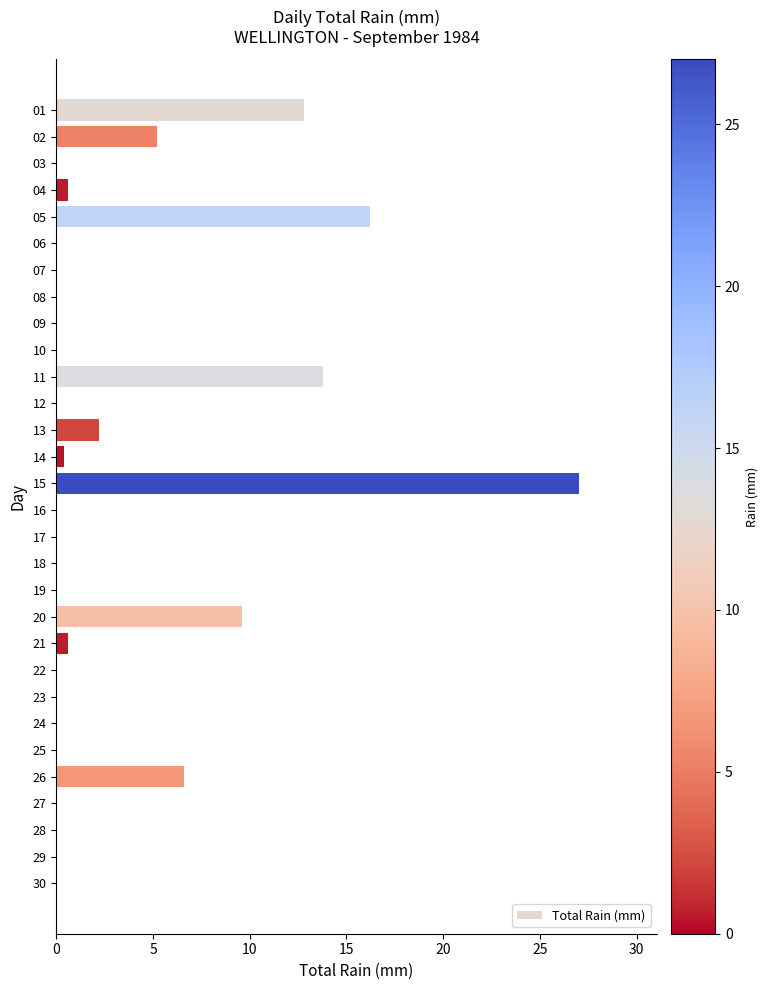

Reading bottom to top, what are all the values shown in this chart?

30=0.0	29=0.0	28=0.0	27=0.0	26=6.6	25=0.0	24=0.0	23=0.0	22=0.0	21=0.6	20=9.6	19=0.0	18=0.0	17=0.0	16=0.0	15=27.0	14=0.4	13=2.2	12=0.0	11=13.8	10=0.0	09=0.0	08=0.0	07=0.0	06=0.0	05=16.2	04=0.6	03=0.0	02=5.2	01=12.8